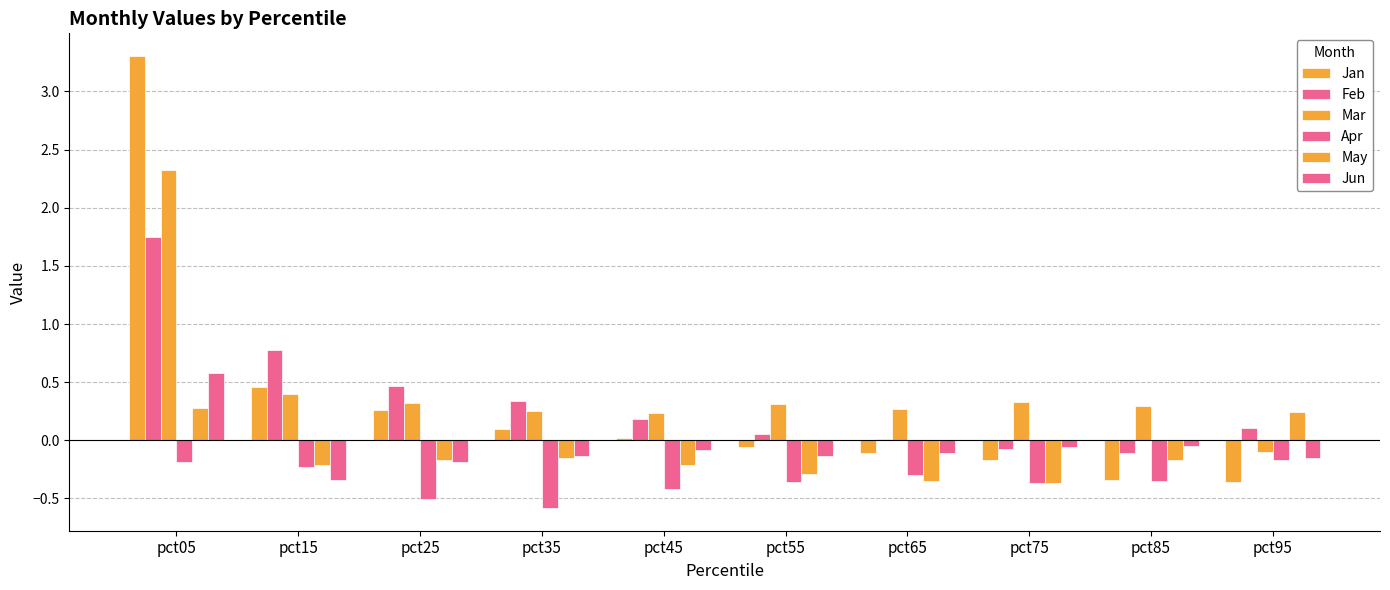

What is the approximate value of Jan at pct55?

-0.1